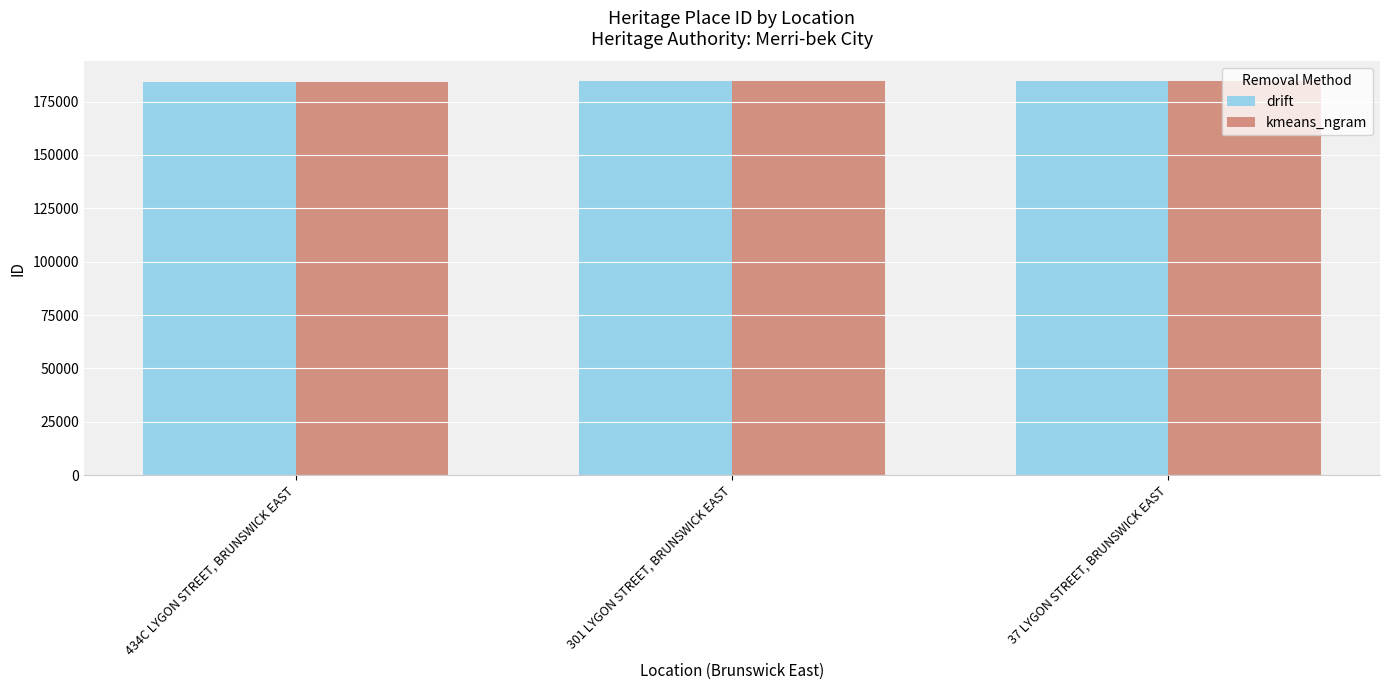

Rank the categories by drift value from highest to lowest.

37 LYGON STREET, BRUNSWICK EAST, 301 LYGON STREET, BRUNSWICK EAST, 434C LYGON STREET, BRUNSWICK EAST